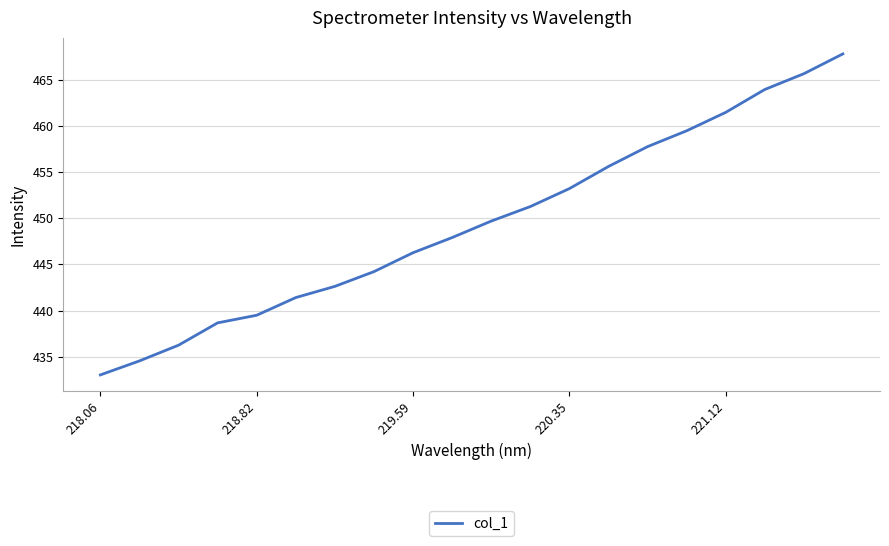

What is the difference between the maximum and minimum values?

34.7